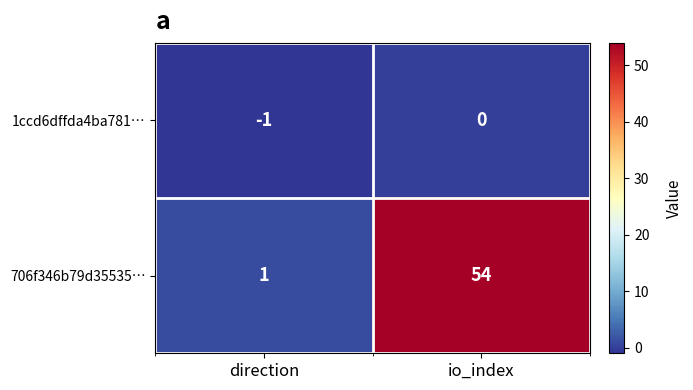

What is the difference between the 706f346b79d35535… values at io_index and direction?

53